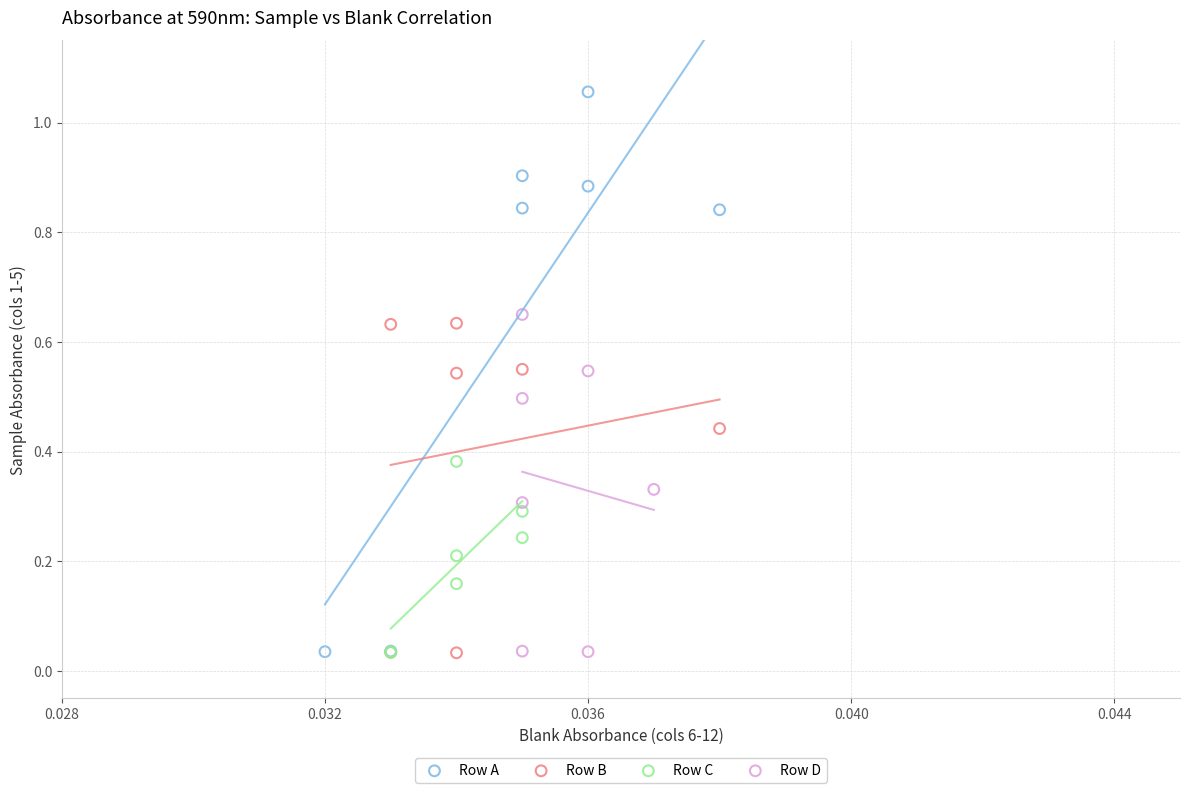

Which series has the largest Y range (max minus min)?

Row A